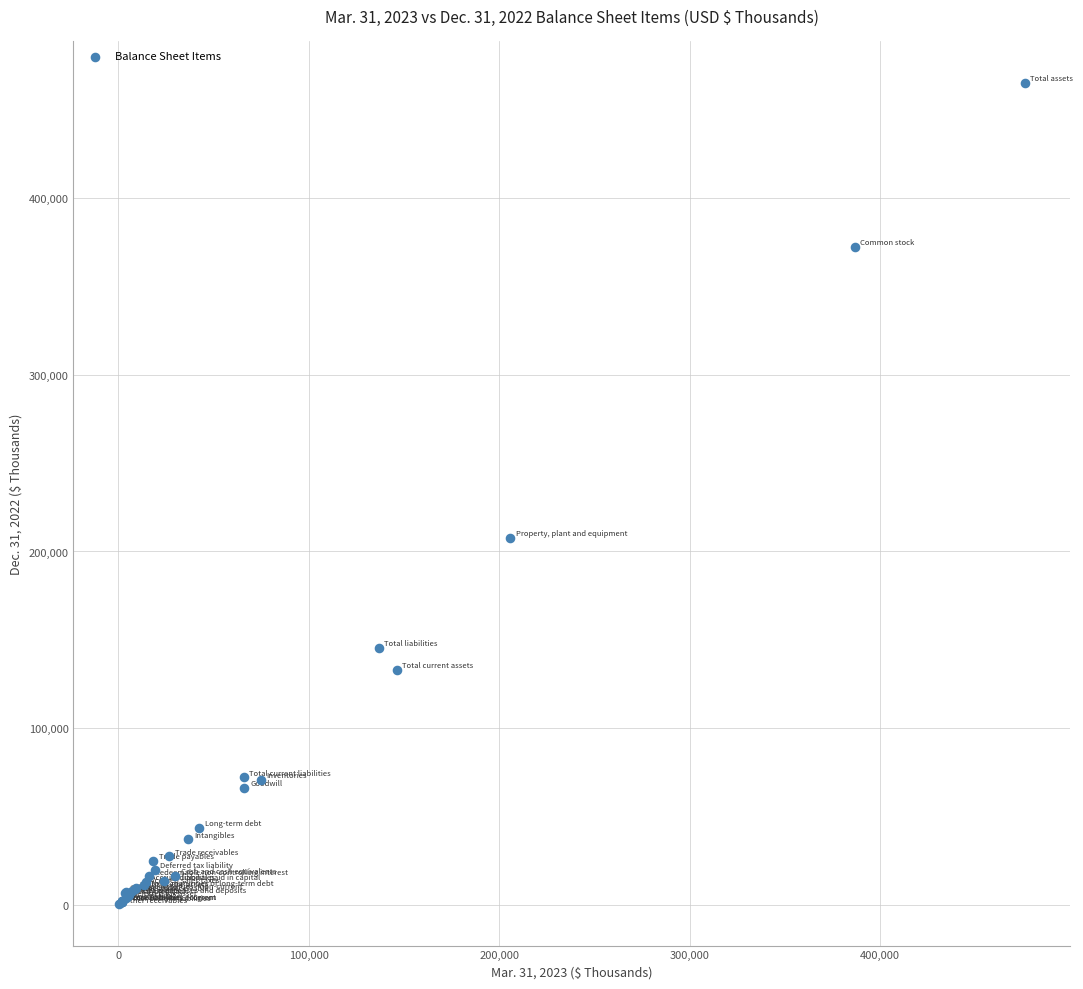

What Y value in the scatter plot is closest to 232797?

207701